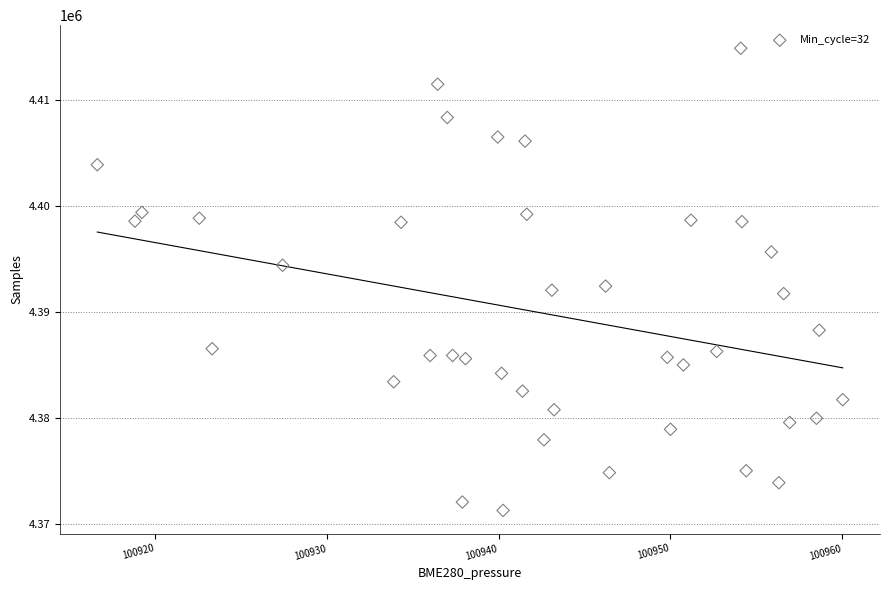

What is the range of Y values (max minus min)?

43630